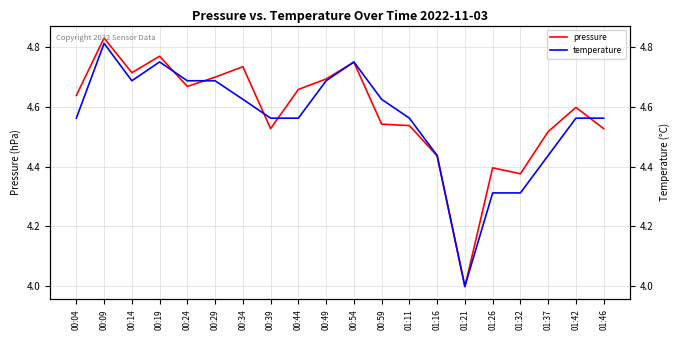

At which category does temperature reach its first local valley?

00:14